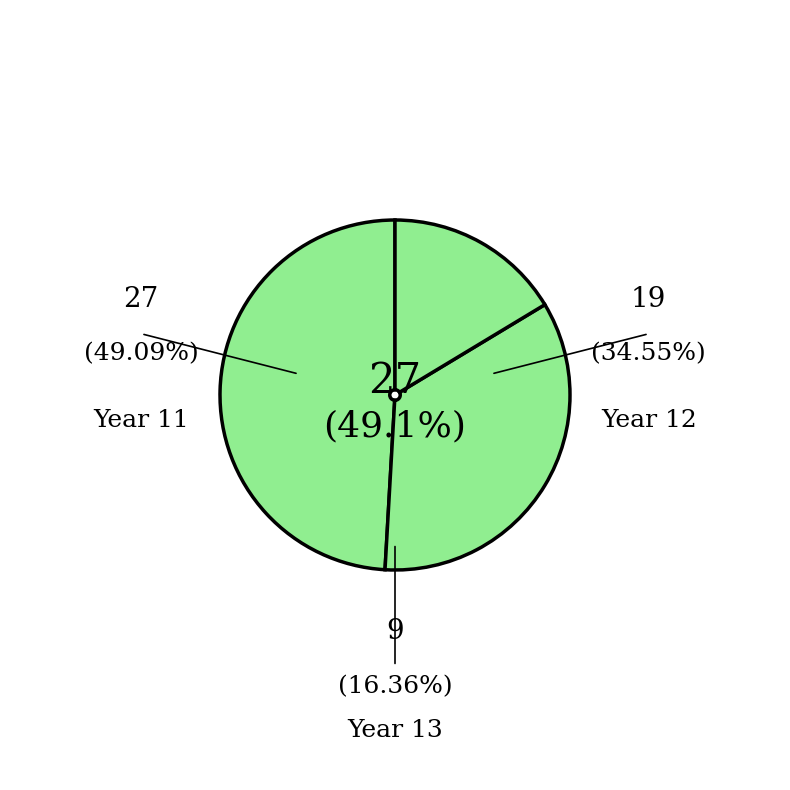

Combined, do 13 and 11 account for over 50%?

Yes